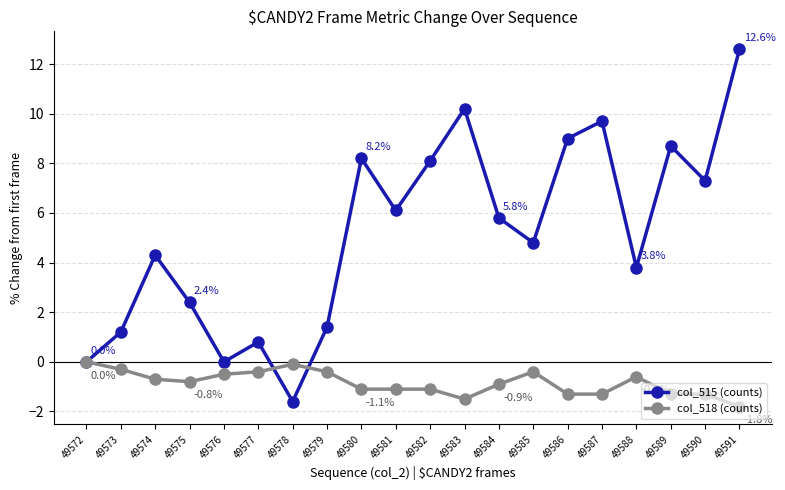

What is the sum of the col_515 (counts) values at 49577 and 49585?

5.6